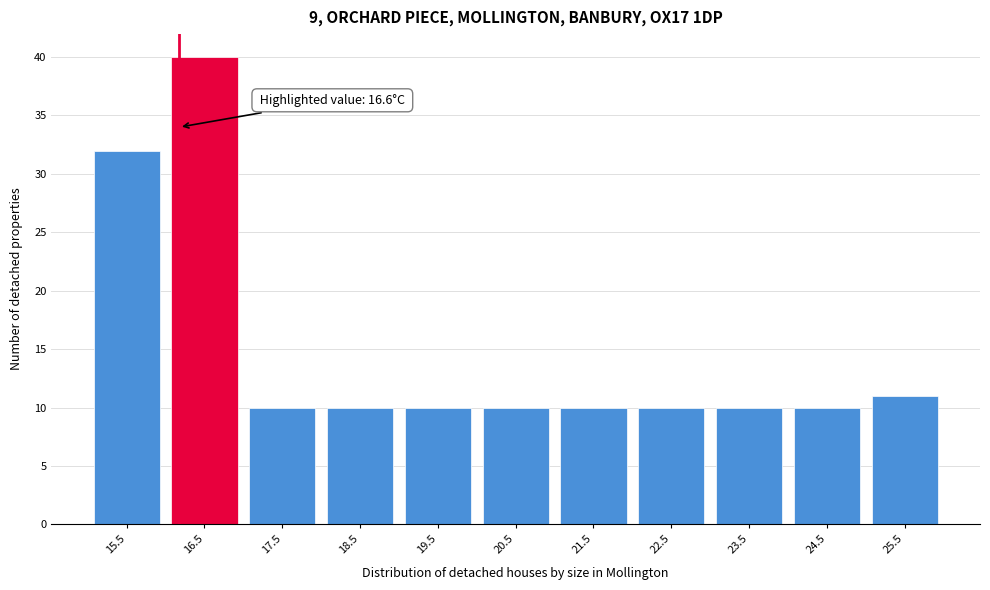

Reading left to right, what are all the values shown in this chart?

32	40	10	10	10	10	10	10	10	10	11